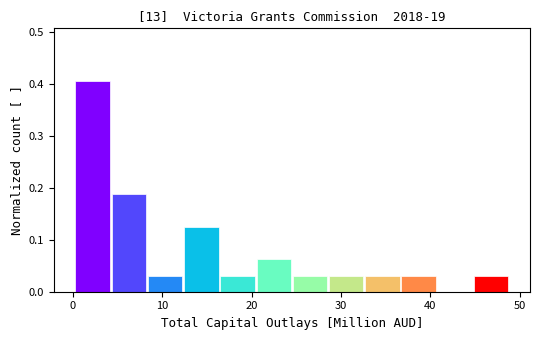

Reading left to right, list every bar in this chart as the range it spans on the x-axis followed by its height. Neither the bar edges nor the heights are printed on the chart, so give them approximately, as read against the axes.

0 to 4: 0.41
4 to 8: 0.19
8 to 12: 0.03
12 to 16: 0.13
16 to 20: 0.03
20 to 25: 0.06
25 to 29: 0.03
29 to 33: 0.03
33 to 37: 0.03
37 to 41: 0.03
41 to 45: 0
45 to 49: 0.03